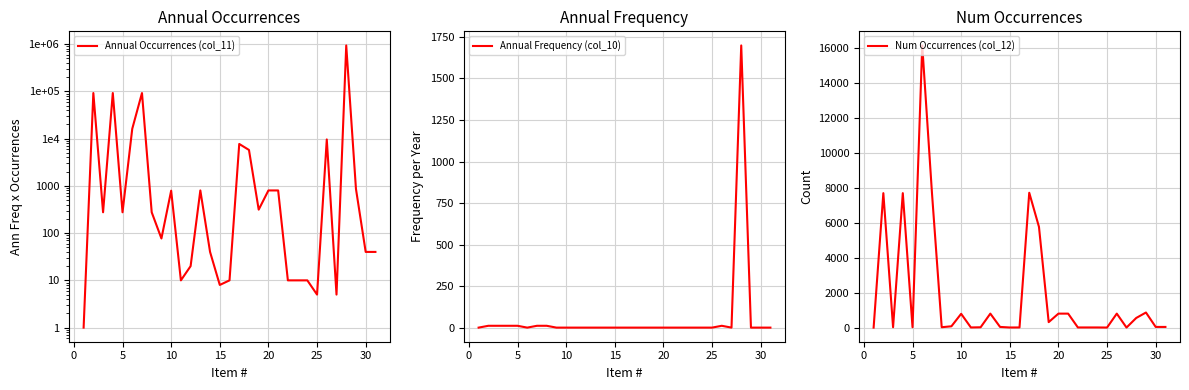

What are all the series names shown in the legend?

Annual Occurrences (col_11), Annual Frequency (col_10), Num Occurrences (col_12)